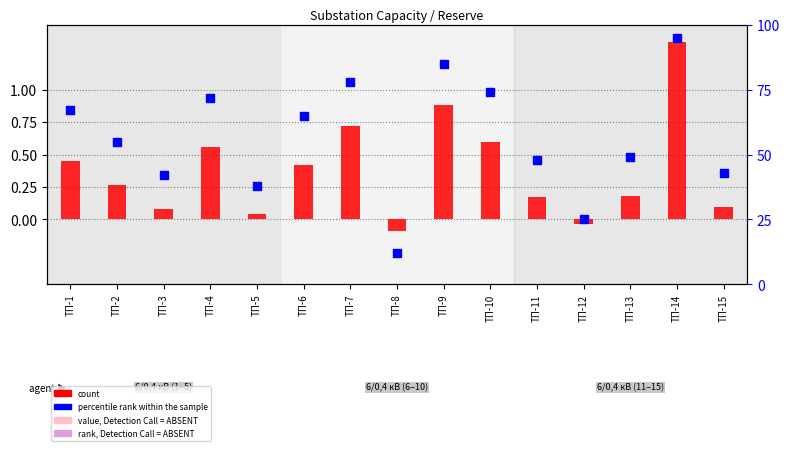

What is the total value across all series at ТП-1?

67.4